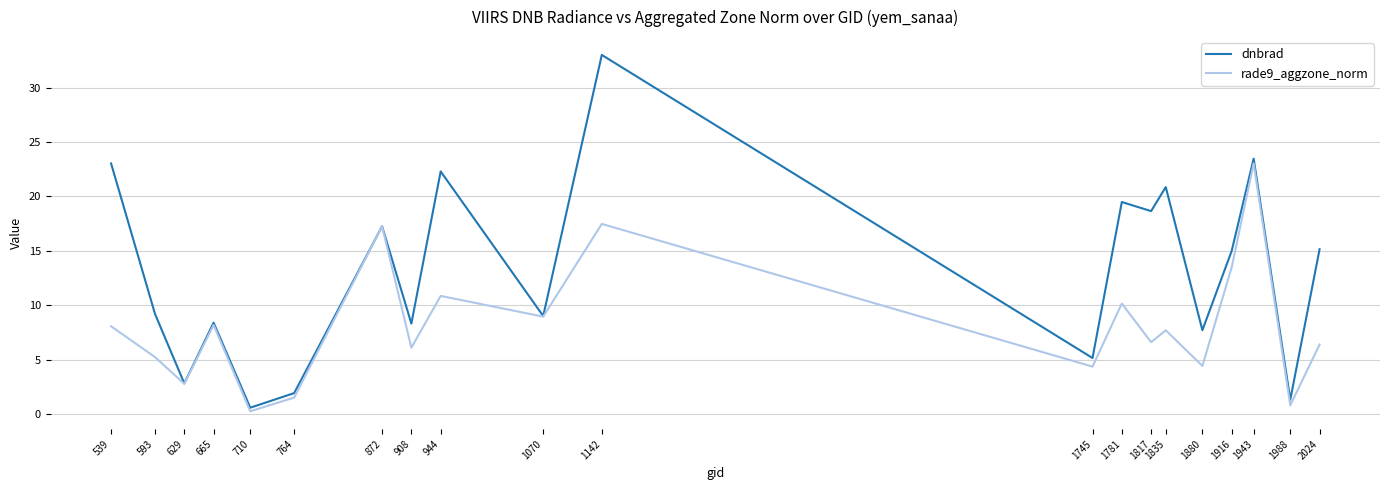

What are all the series names shown in the legend?

dnbrad, rade9_aggzone_norm